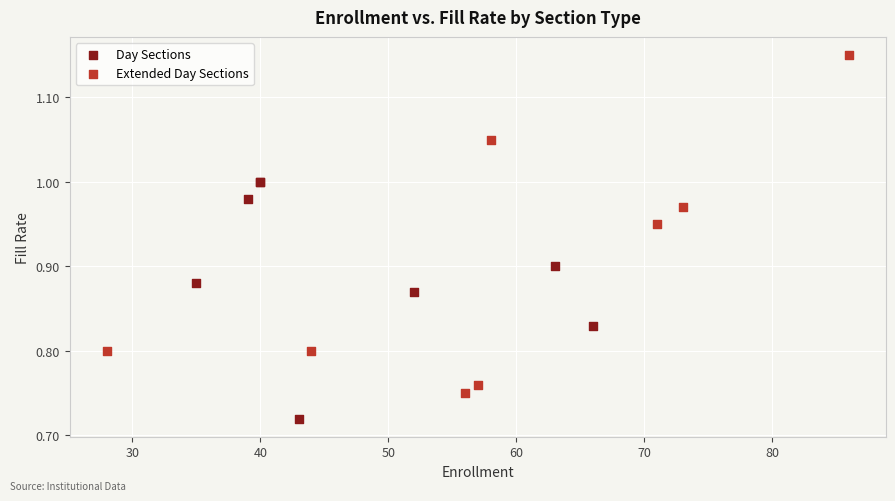

Which series contains the lowest Y value?

Day Sections